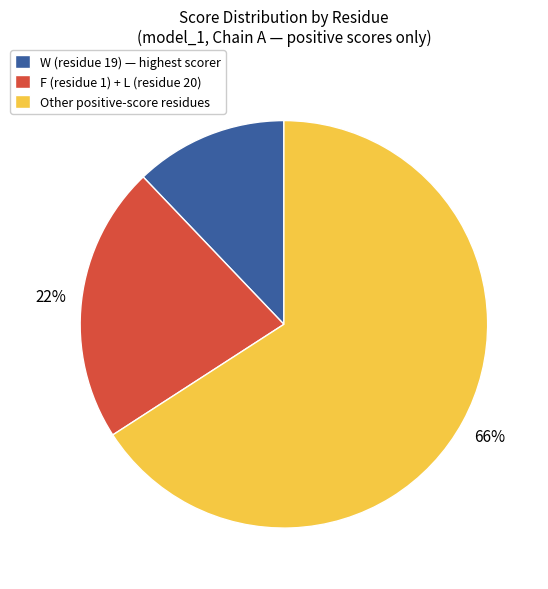

How many slices are in this pie chart?

3